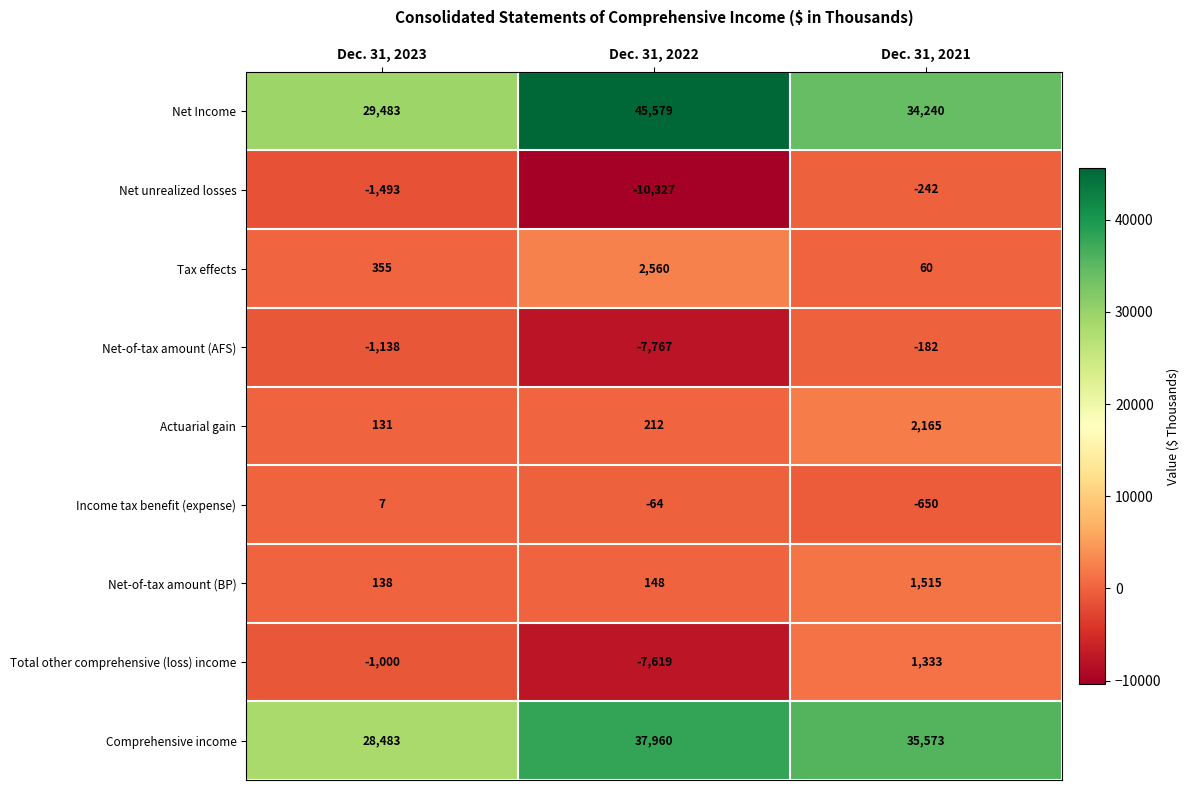

Reading left to right, transcribe all the data shown in this chart.

Net Income: 29483	45579	34240
Net unrealized losses: -1493	-10327	-242
Tax effects: 355	2560	60
Net-of-tax amount (AFS): -1138	-7767	-182
Actuarial gain: 131	212	2165
Income tax benefit (expense): 7	-64	-650
Net-of-tax amount (BP): 138	148	1515
Total other comprehensive (loss) income: -1000	-7619	1333
Comprehensive income: 28483	37960	35573